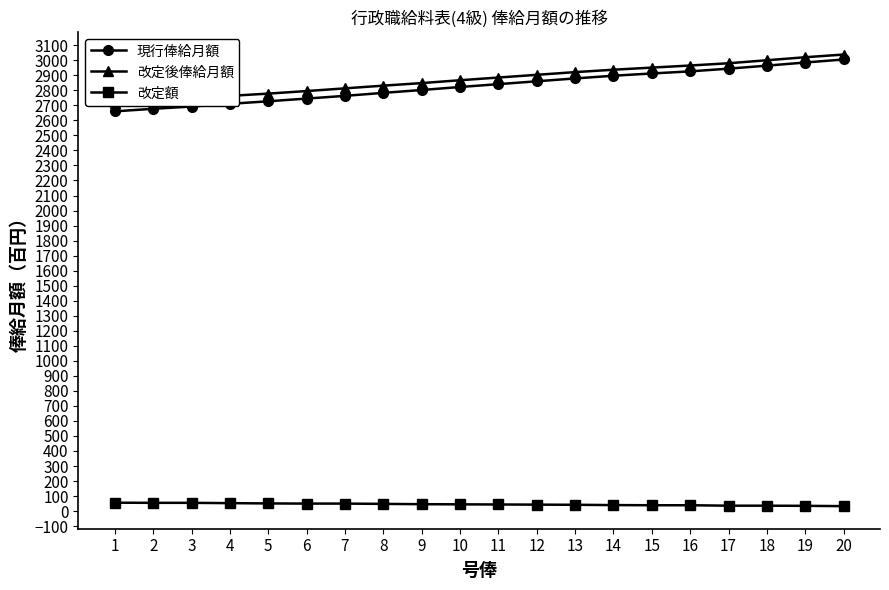

How many values in the 改定額 series exceed 45?

9